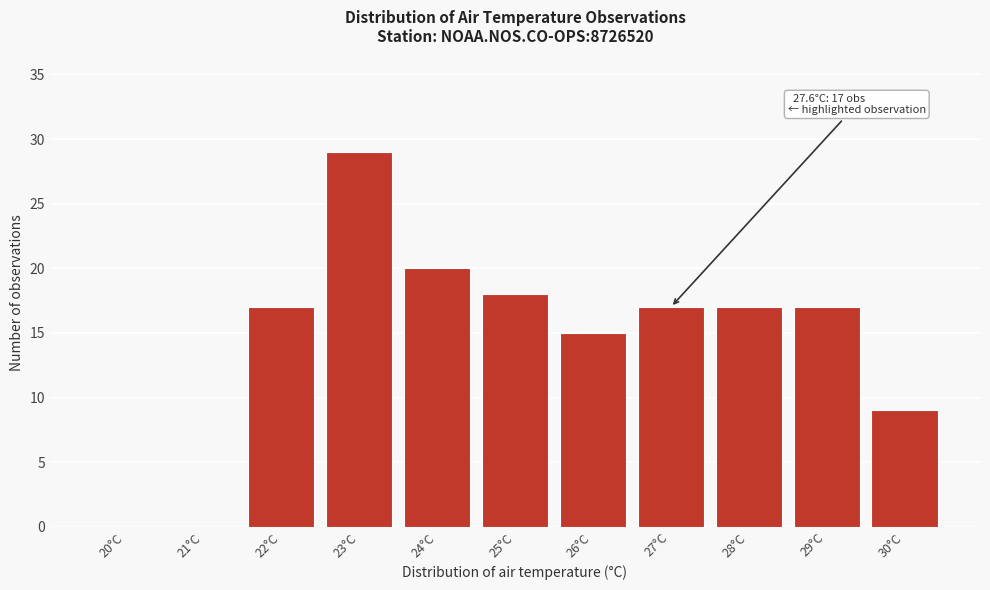

Reading left to right, extract all data points from this chart.

20°C=0	21°C=0	22°C=17	23°C=29	24°C=20	25°C=18	26°C=15	27°C=17	28°C=17	29°C=17	30°C=9